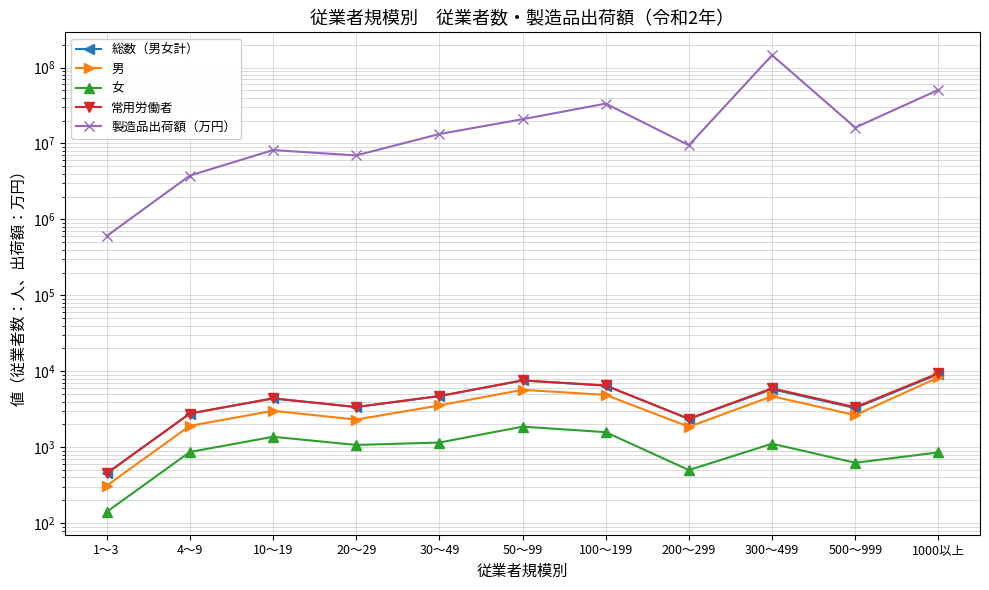

In 製造品出荷額（万円）, how many points are higher than both neighbors (excluding endpoints)?

3